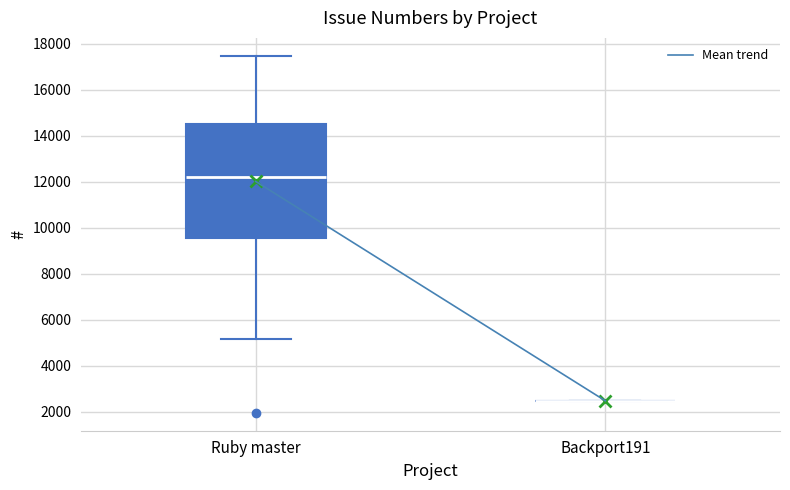

Comparing the boxes themselves (not the whiskers), which one is the tallest?

Ruby master